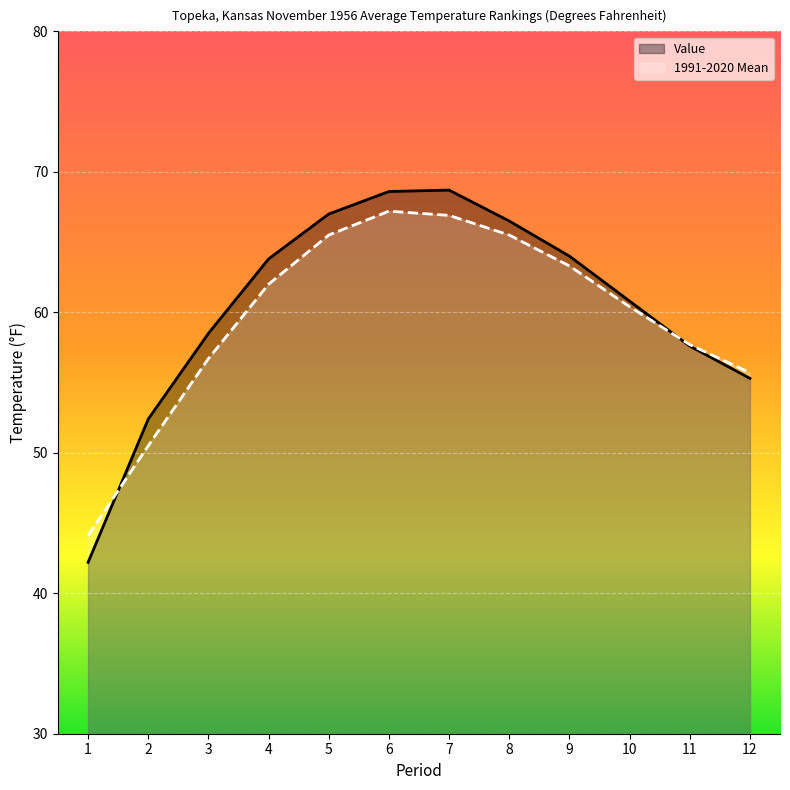

What is the value of the 1991-2020 Mean point at the 7th from the left?

66.9